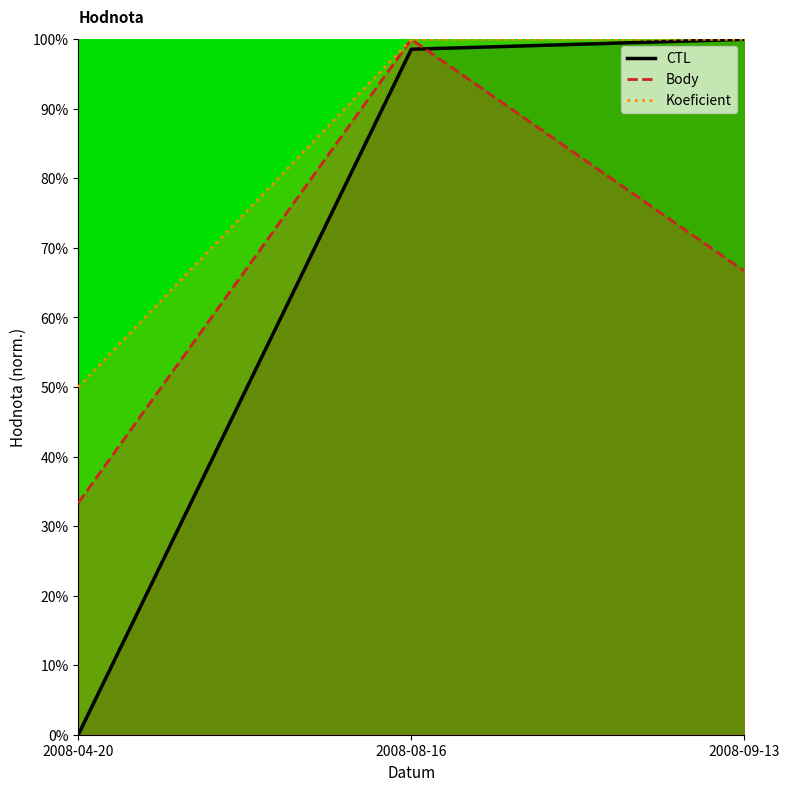

True or false: CTL has a value of 148.8 at 2008-09-13.

False